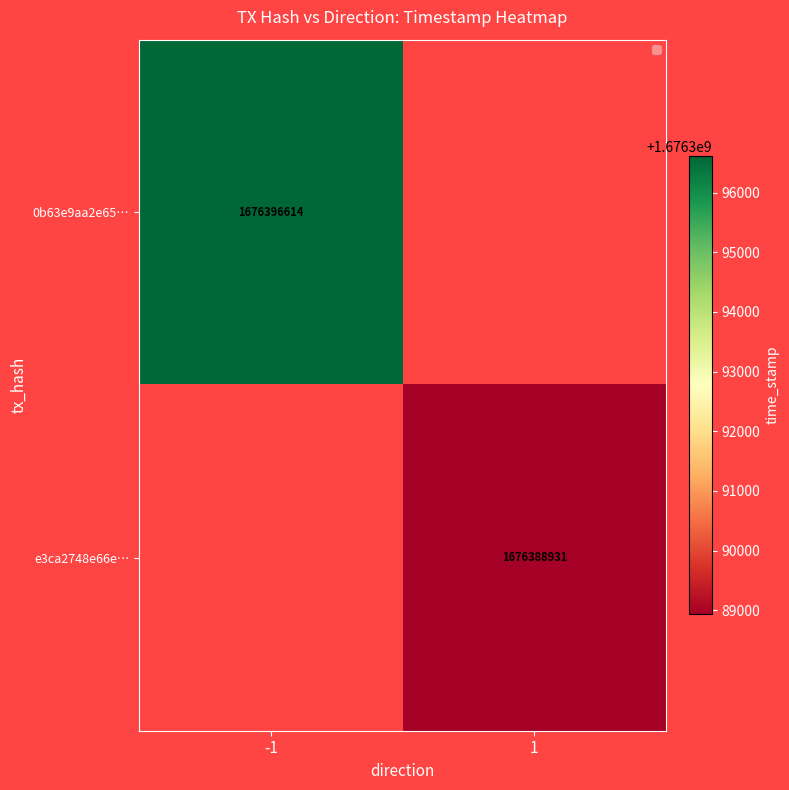

True or false: e3ca2748e66e… has a value of 2839142367 at 1.

False